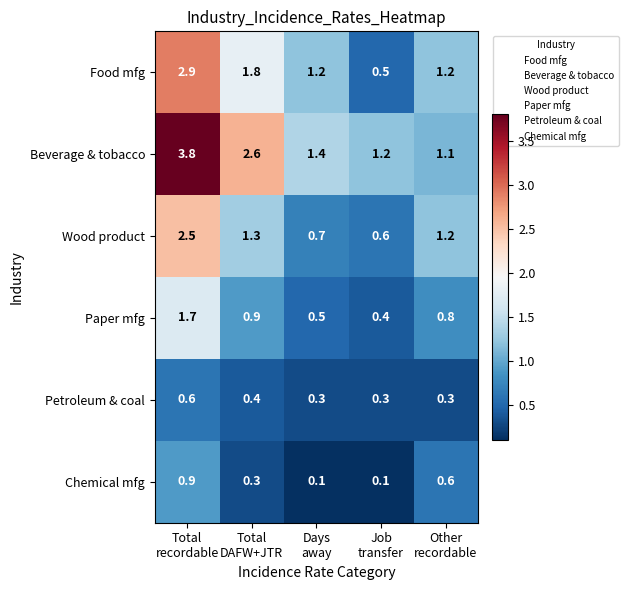

At which category is the sum across all series the highest?

Total
recordable